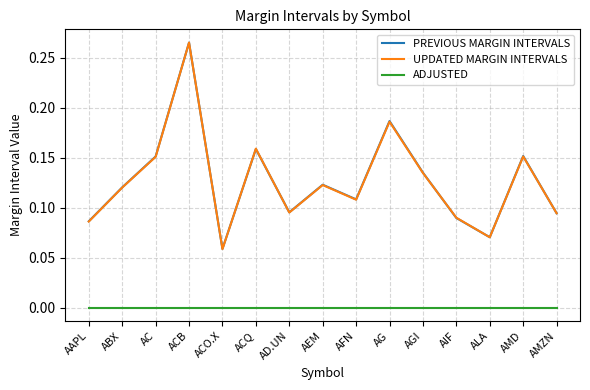

True or false: UPDATED MARGIN INTERVALS and ADJUSTED cross at least once.

False